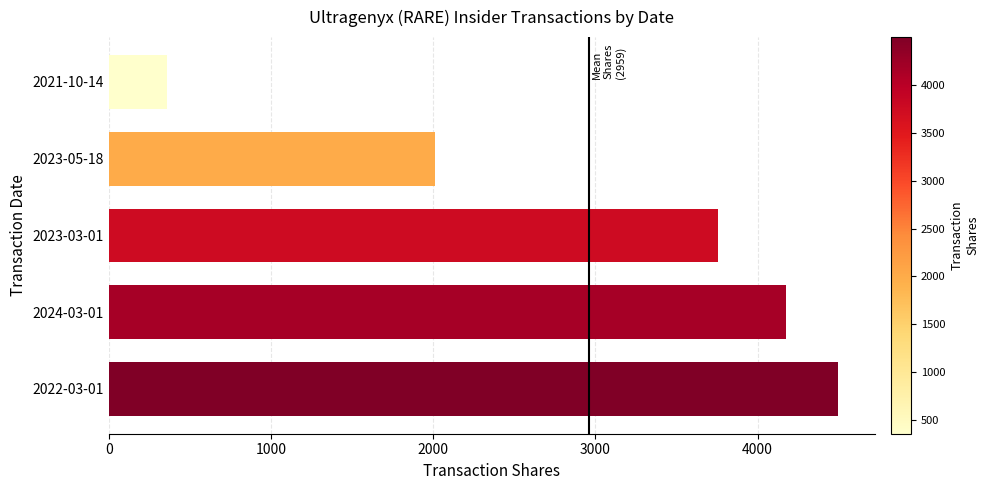

Which category has the lowest value across all series?

2021-10-14